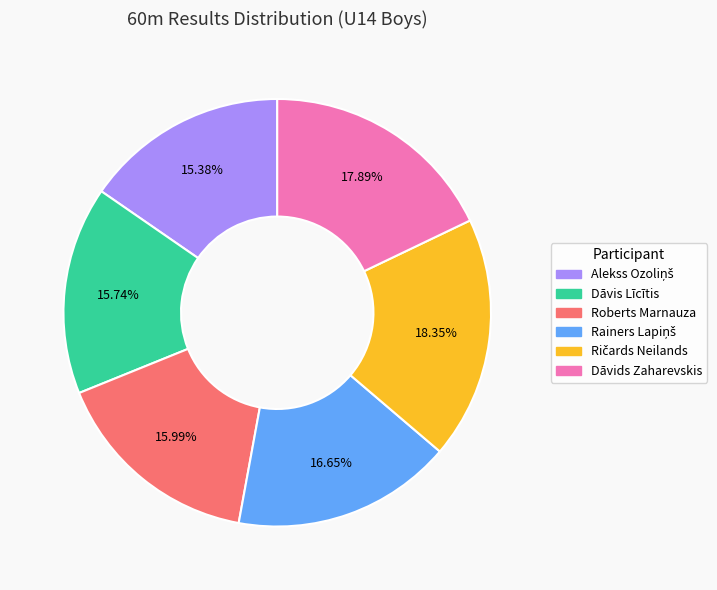

Is there a majority slice in this chart?

No